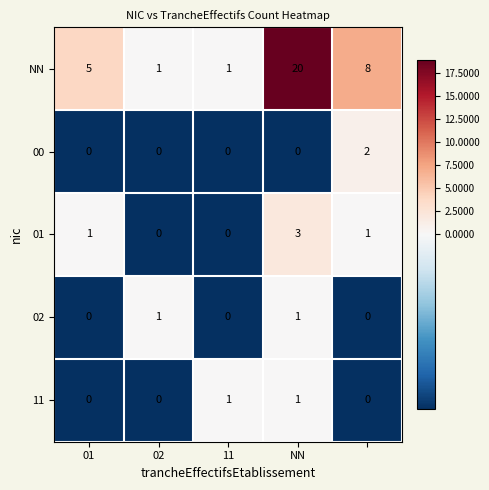

Which series has the widest spread of values?

NN